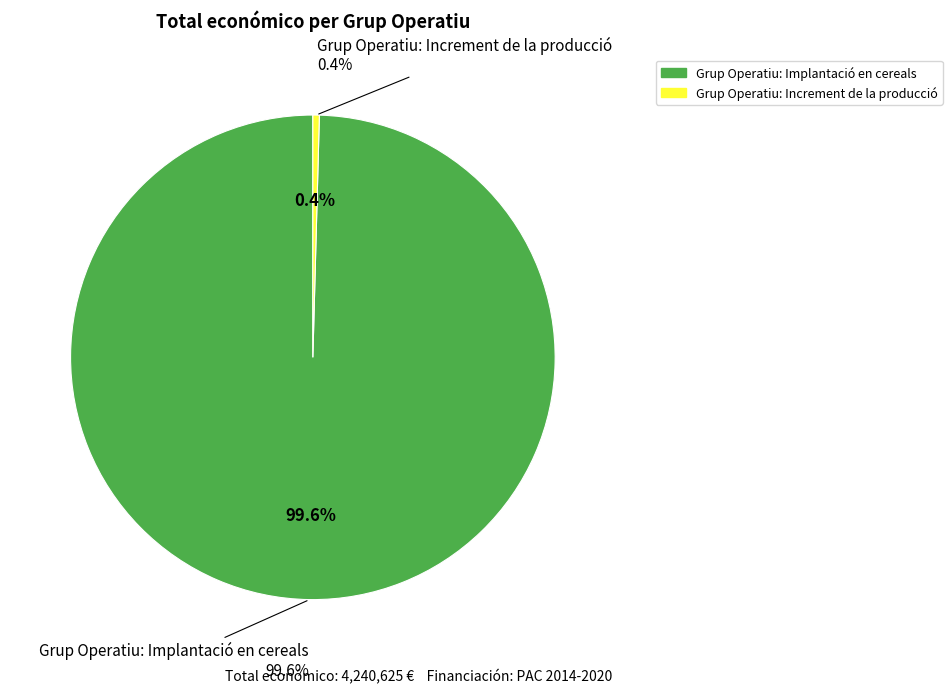

What is the smallest slice in the pie chart?

Grup Operatiu: Increment de la producció